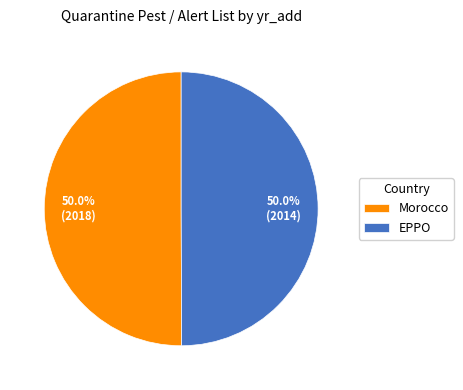

What is the ratio of the value at EPPO to the value at Morocco?

1.0